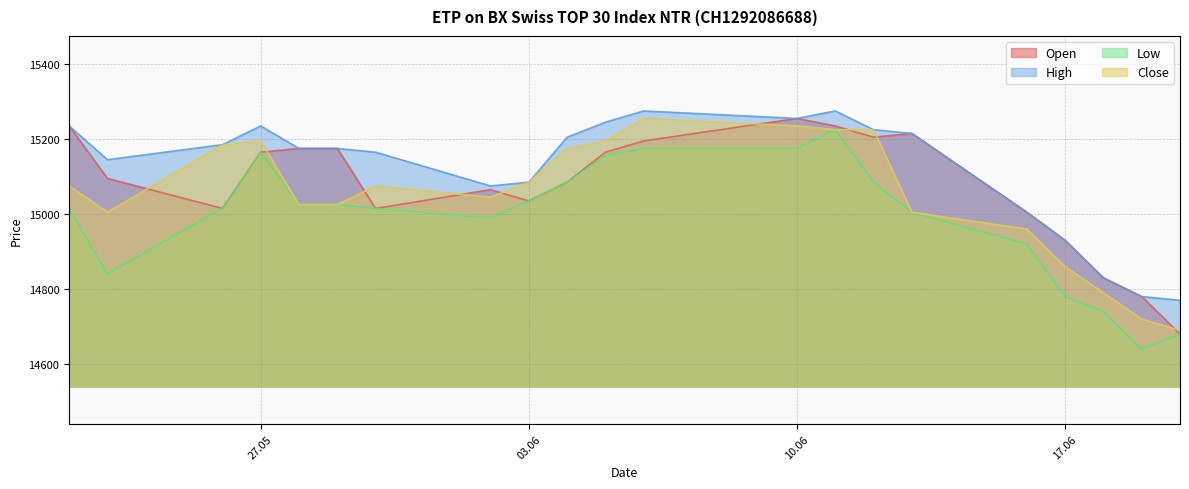

What is the spread (max minus min) of values at 12.06.2025?

140